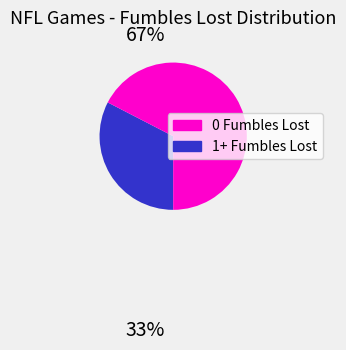

Is there a majority slice in this chart?

Yes